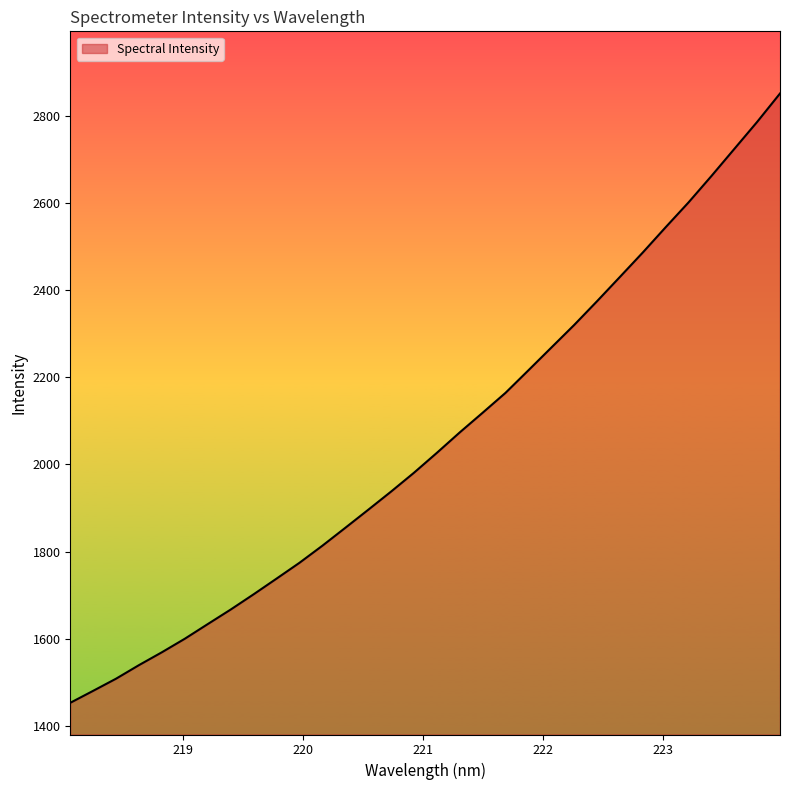

What is the difference between the maximum and minimum values?

1397.0